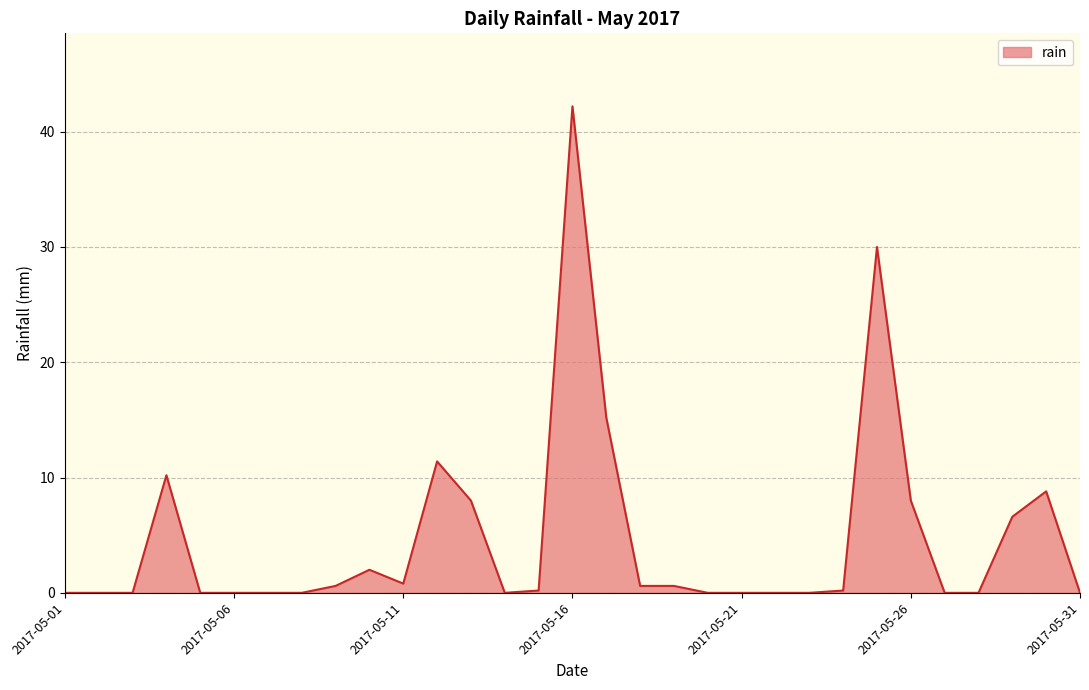

What is the greatest value displayed?

42.2